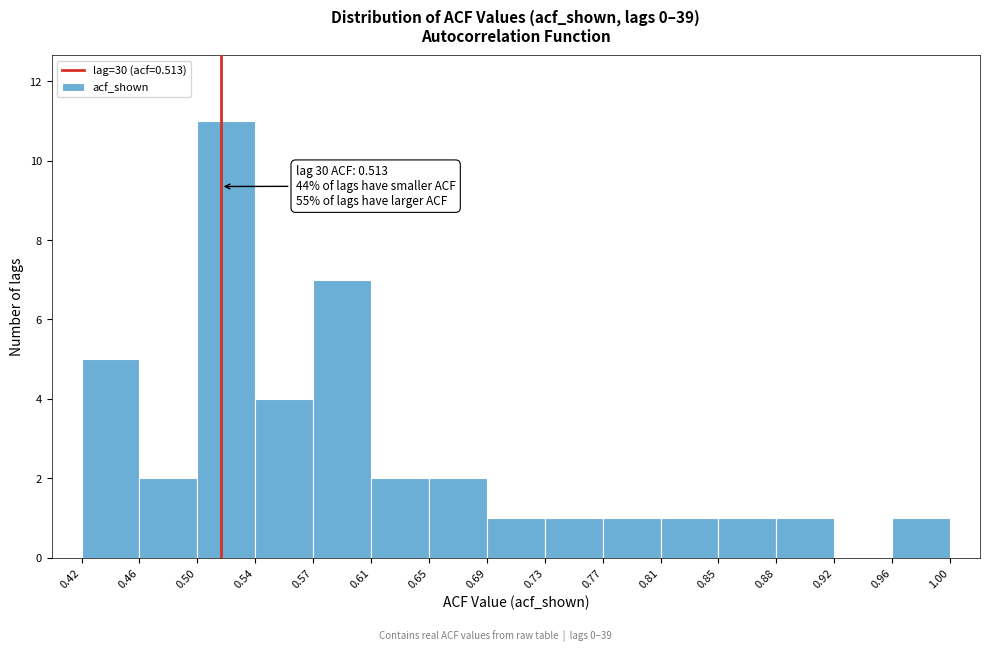

Which range on the x-axis has the tallest bar?

0.50 to 0.54